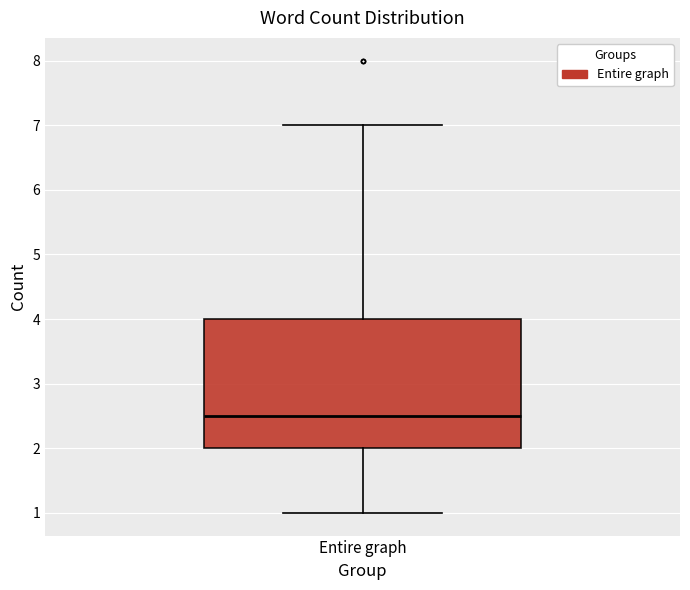

Transcribe this box plot: give where the median line is, the range the box spans, and where the two whiskers end, as read against the y-axis. The values are not printed on the chart, so give them approximately, as read against the axis.

median 2.5, box 2.0 to 4.0, whiskers 1.0 to 7.0